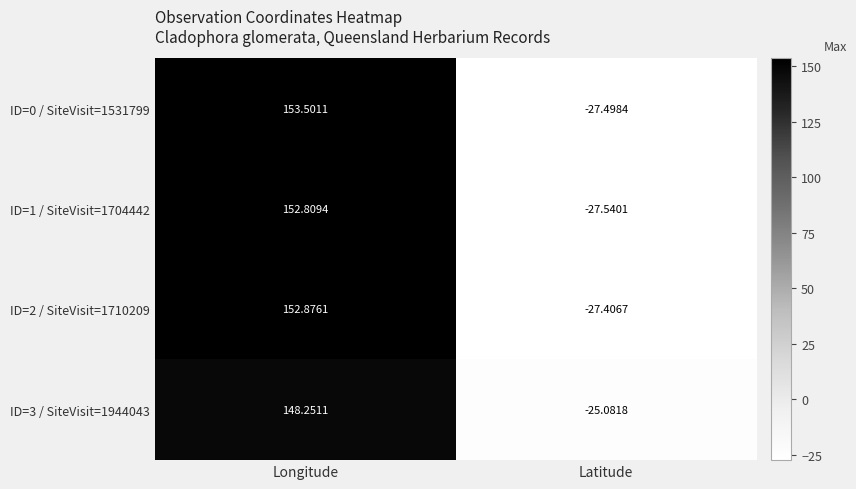

What is the minimum value shown in the chart?

-27.5